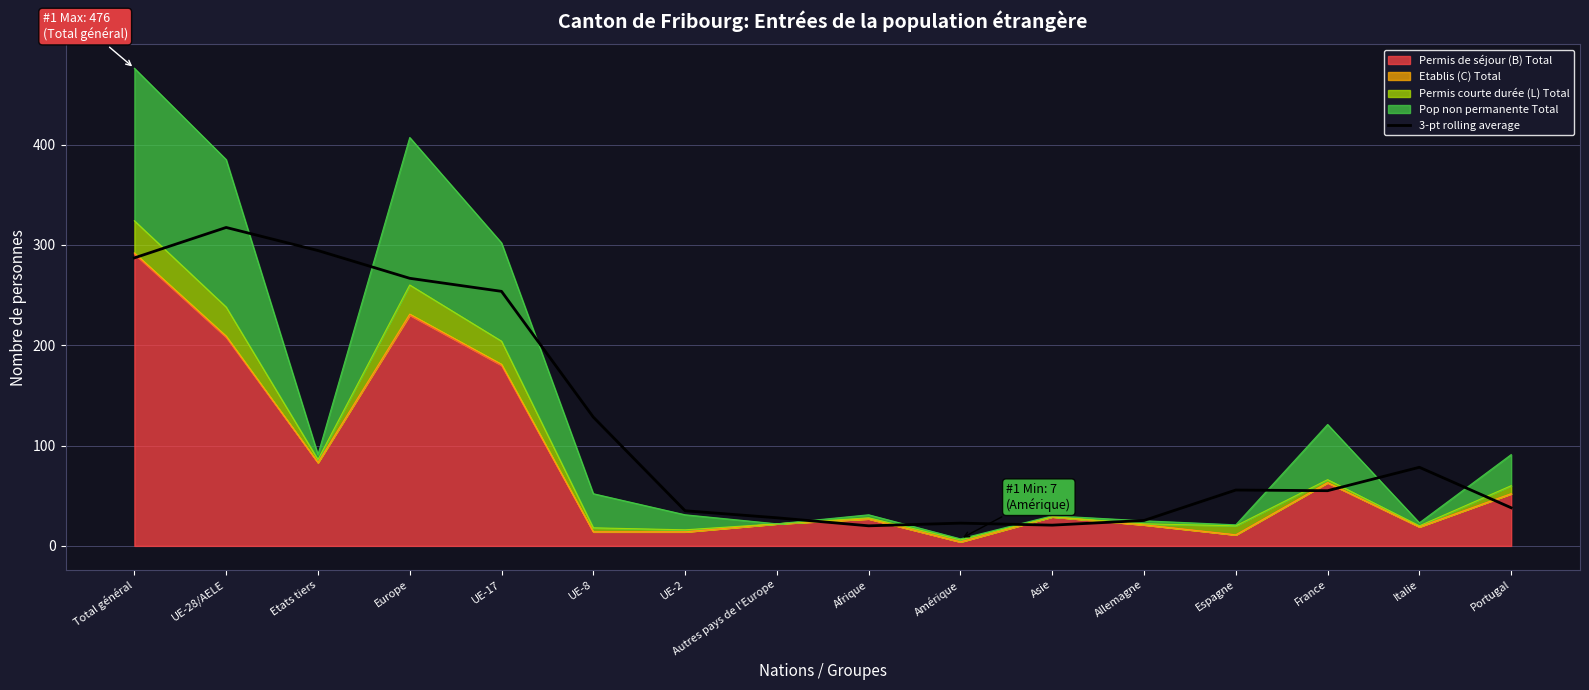

Reading left to right, extract all data points from this chart.

287.0	317.3	294.3	266.7	253.7	128.3	35.0	28.0	20.0	22.7	20.7	25.3	55.7	55.0	78.3	38.0